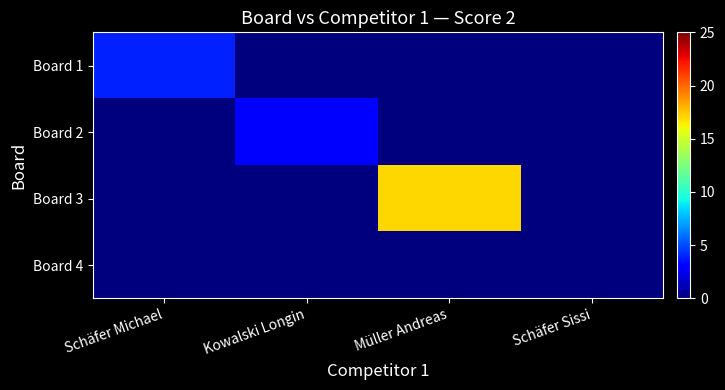

Which series changed the most between Kowalski Longin and Müller Andreas?

Board 3